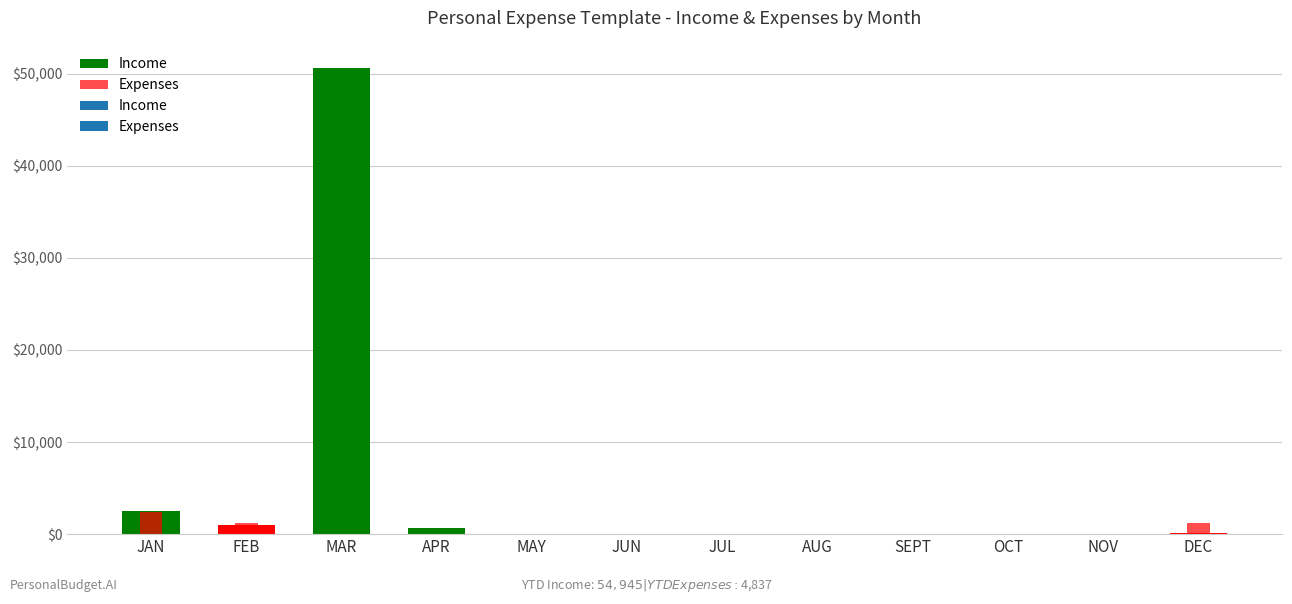

Is it true that Income equals 16679 at MAR?

False